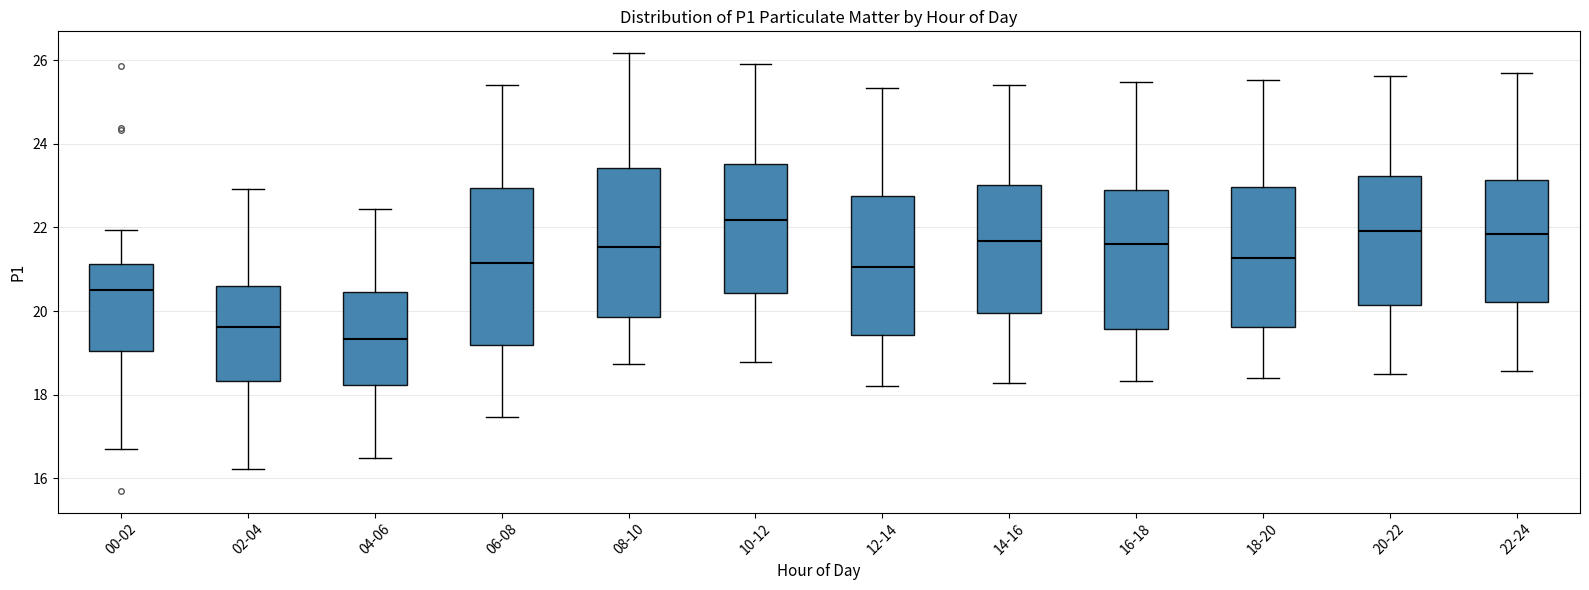

Where does the lower whisker of the box for 18-20 end on the y-axis? The values are not printed on the chart, so give them approximately, as read against the axis.

18.4